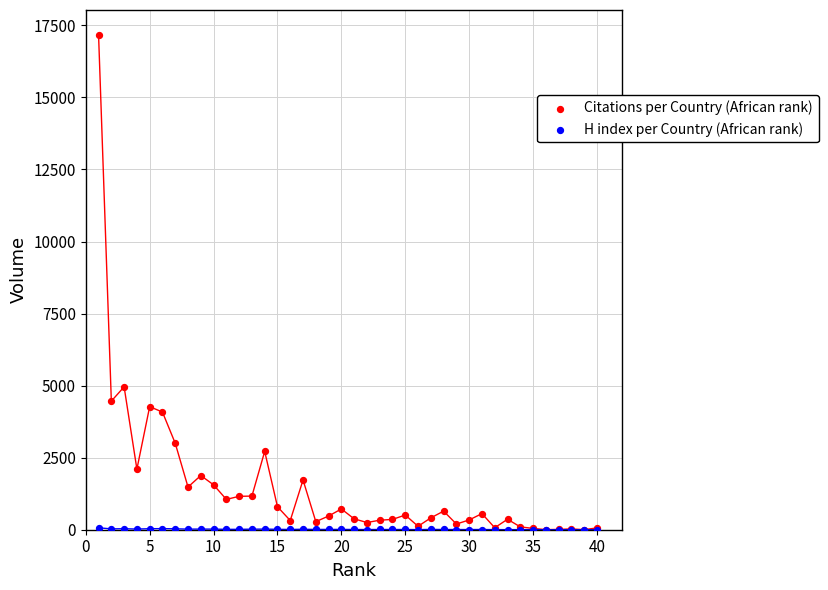

Which series contains the highest Y value?

Citations per Country (African rank)